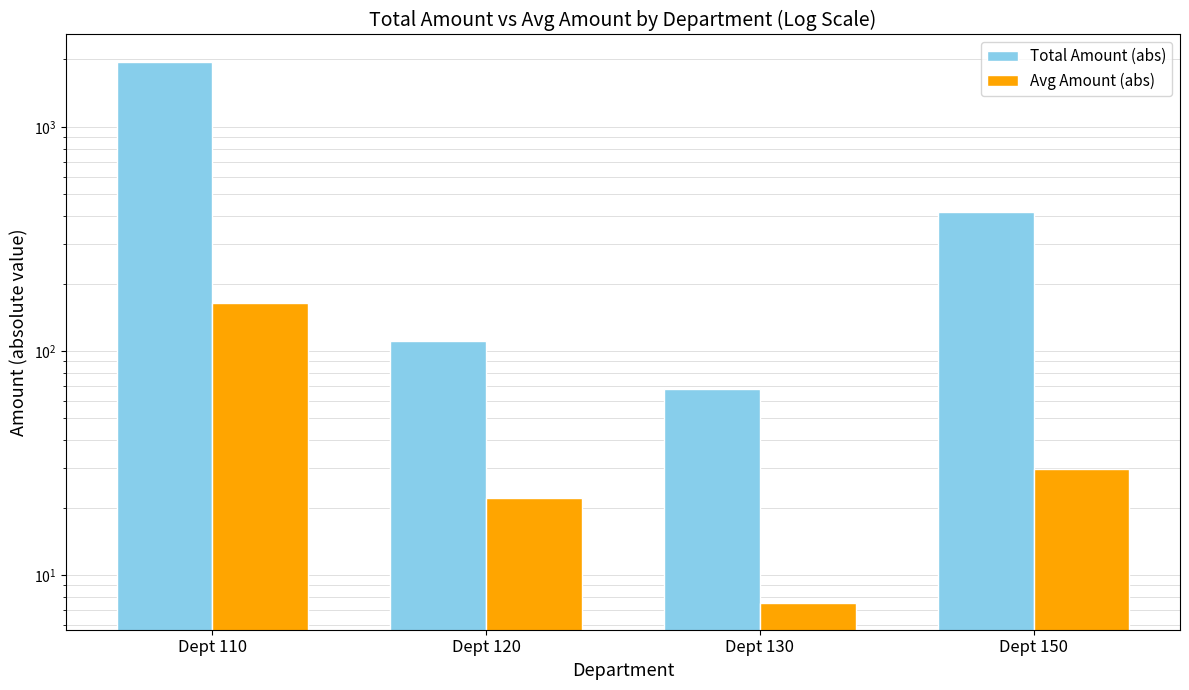

What is the value of the Avg Amount (abs) bar at the 1st from the left?

163.1